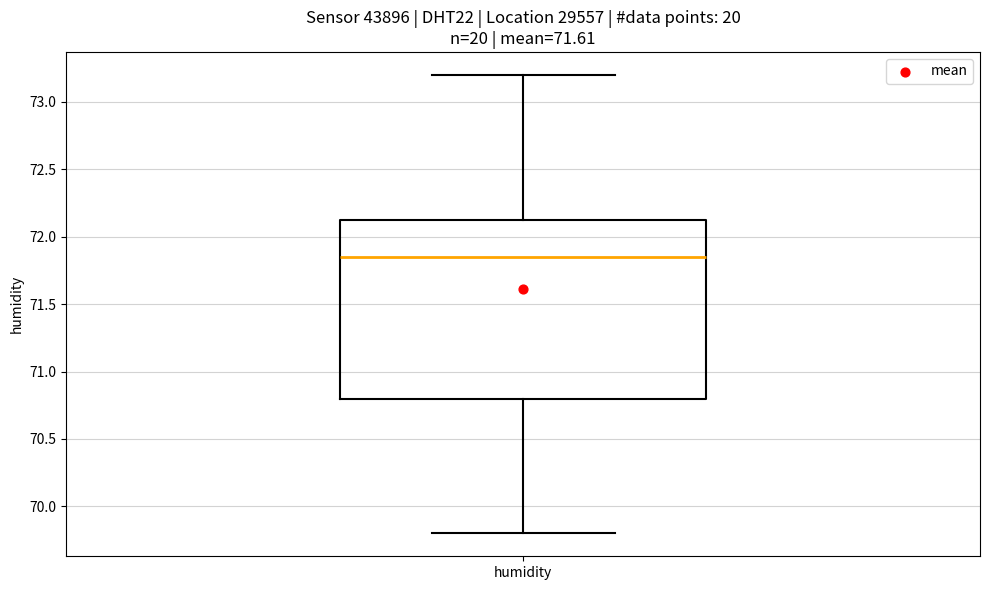

Read this box plot against the y-axis: the position of the median line, the range covered by the box, and the ends of both whiskers. The values are not printed on the chart, so give them approximately, as read against the axis.

median 71.85, box 70.80 to 72.15, whiskers 69.80 to 73.20